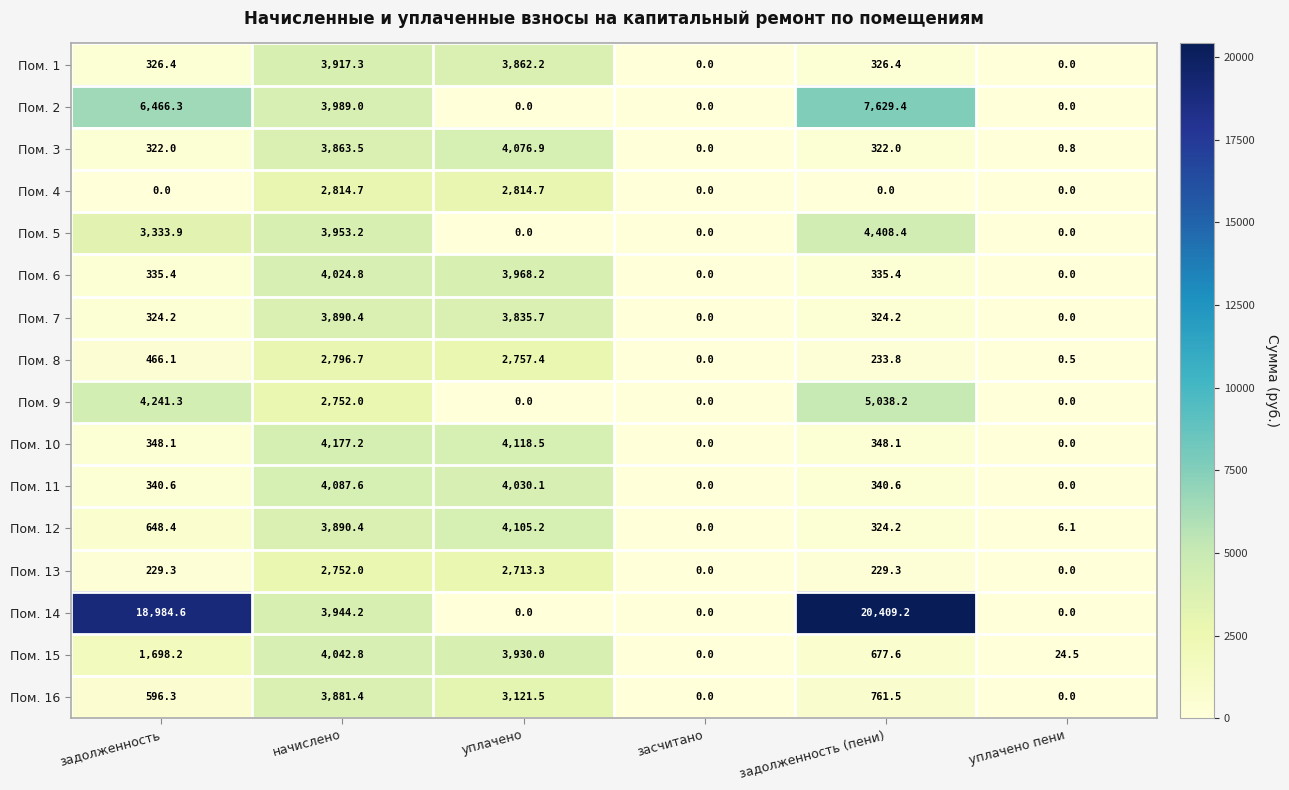

The value of Пом. 8 at начислено is 2796.7. True or false?

True